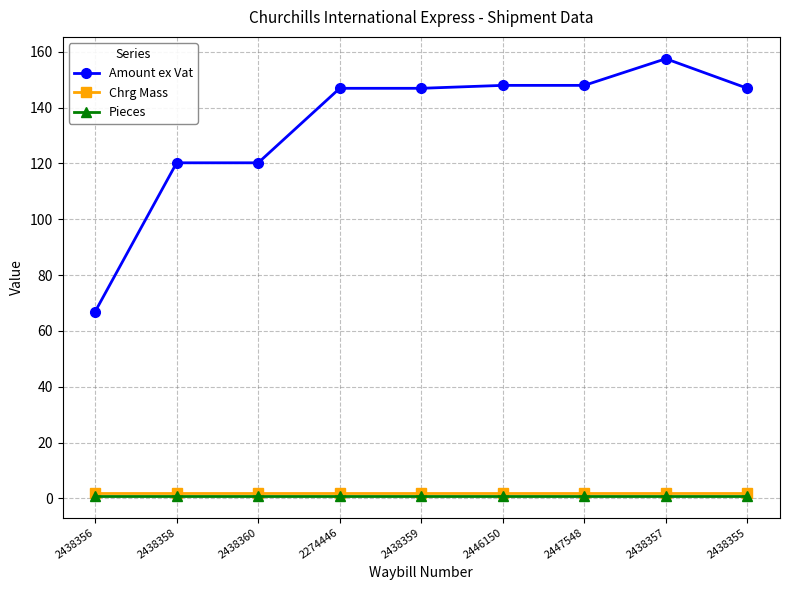

Reading right to left, extract all data points from this chart.

Amount ex Vat: 2438355=146.9	2438357=157.5	2447548=147.9	2446150=147.9	2438359=146.9	2274446=146.9	2438360=120.2	2438358=120.2	2438356=66.9
Chrg Mass: 2438355=2.0	2438357=2.0	2447548=2.0	2446150=2.0	2438359=2.0	2274446=2.0	2438360=2.0	2438358=2.0	2438356=2.0
Pieces: 2438355=1.0	2438357=1.0	2447548=1.0	2446150=1.0	2438359=1.0	2274446=1.0	2438360=1.0	2438358=1.0	2438356=1.0